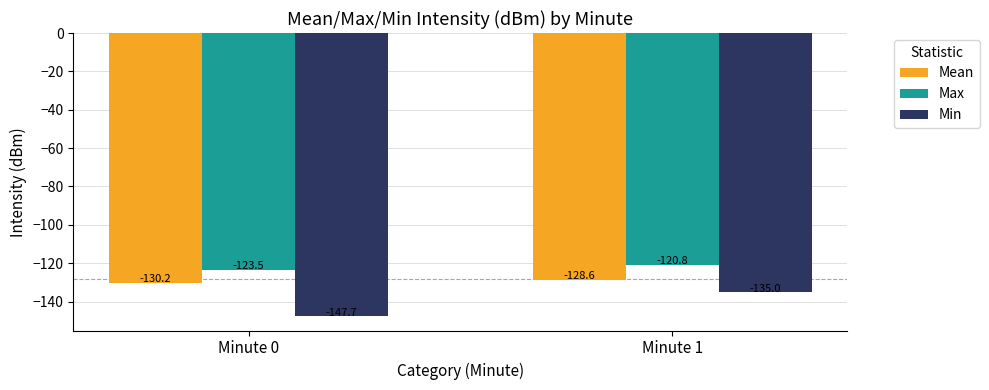

What is the spread (max minus min) of values at Minute 1?

14.2